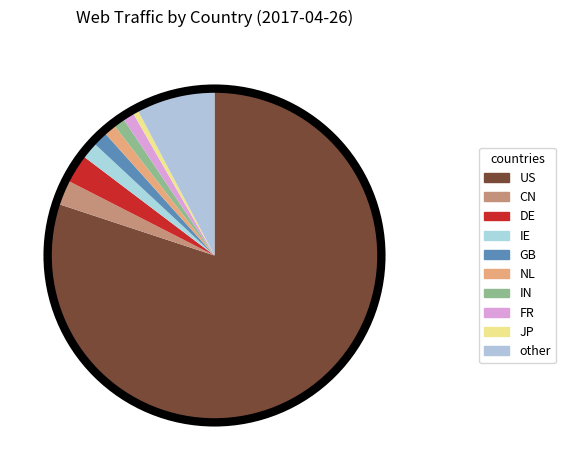

Count the number of slices in the pie.

10